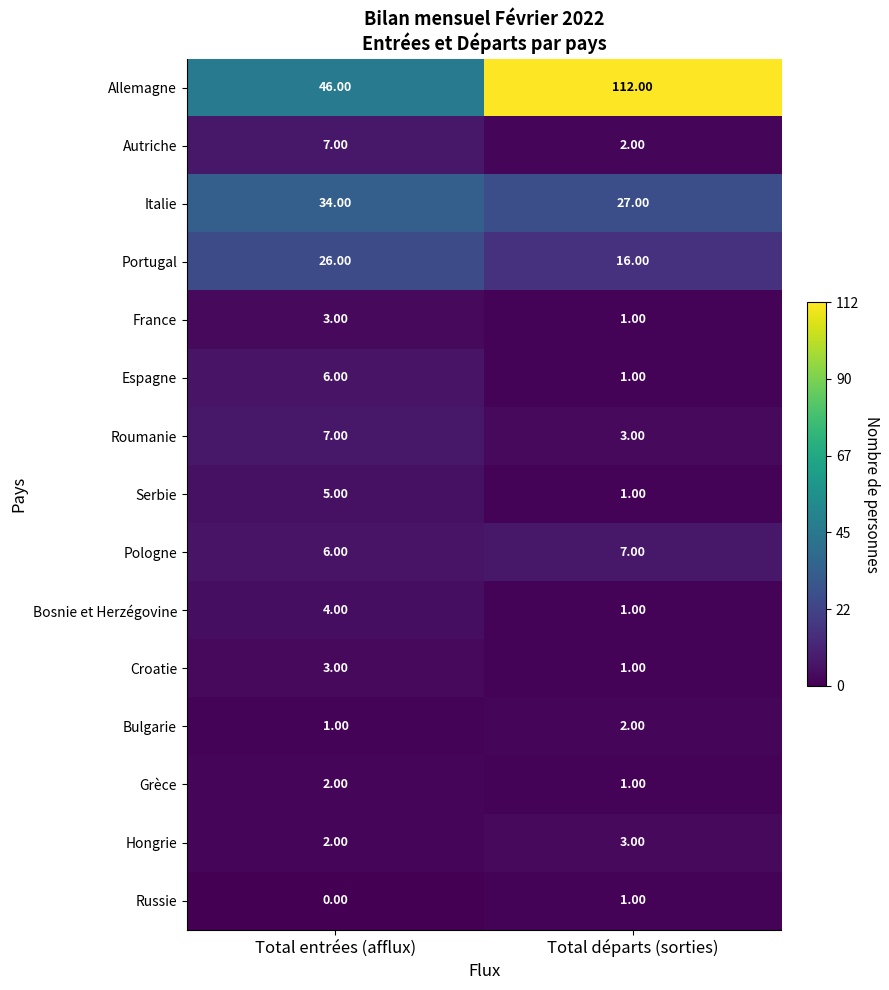

Which category has the lowest value across all series?

Total entrées (afflux)